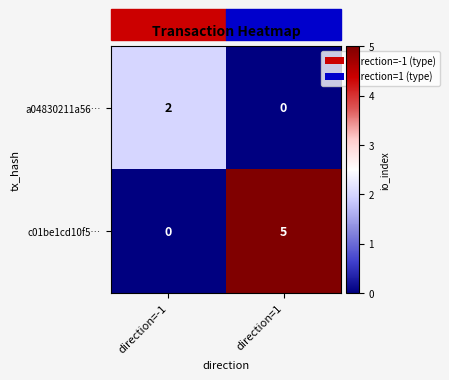

What is the sum of the c01be1cd10f5… values at direction=-1 and direction=1?

5